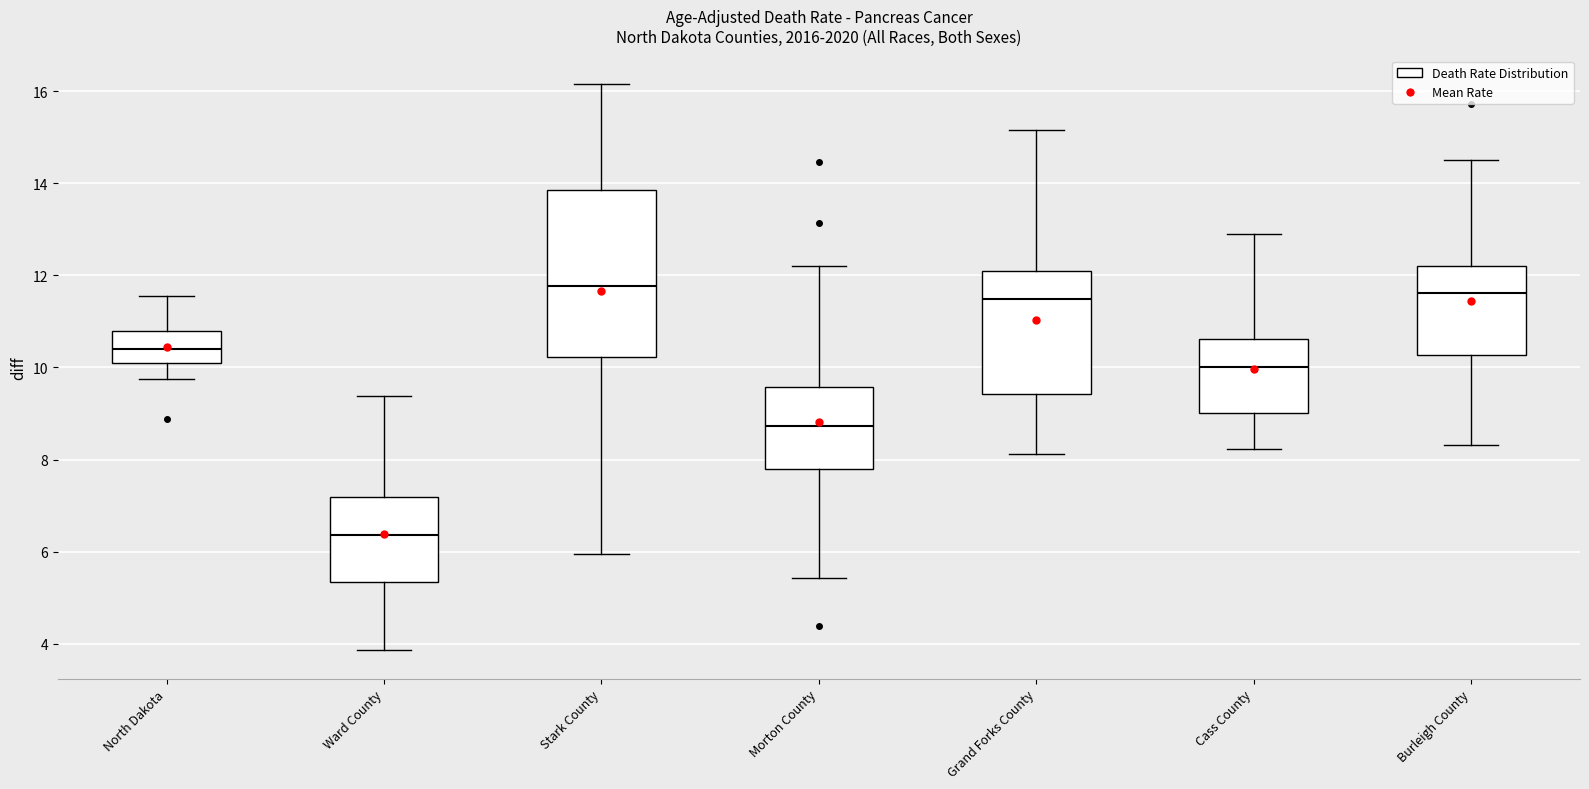

Comparing the boxes themselves (not the whiskers), which one is the tallest?

Stark County